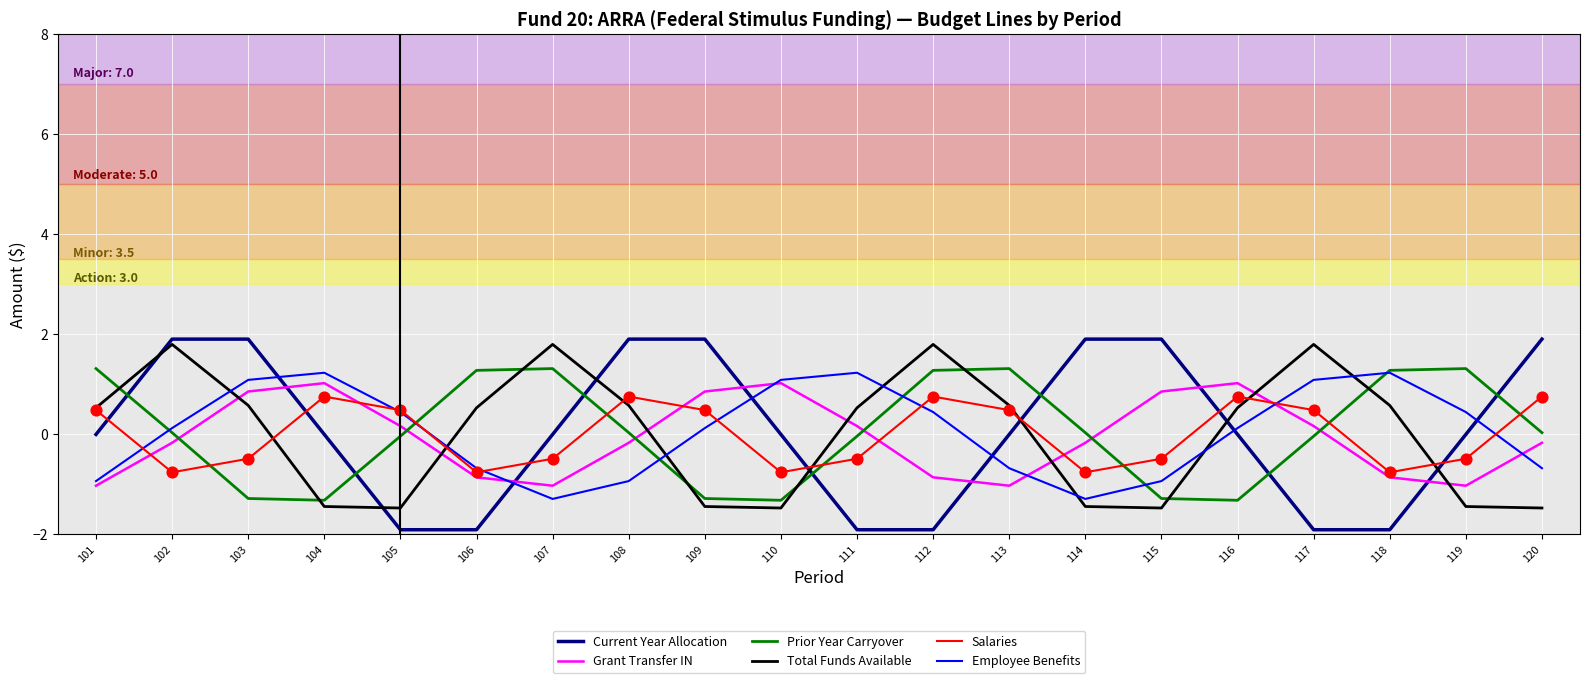

Which series has the largest range (max minus min)?

Current Year Allocation